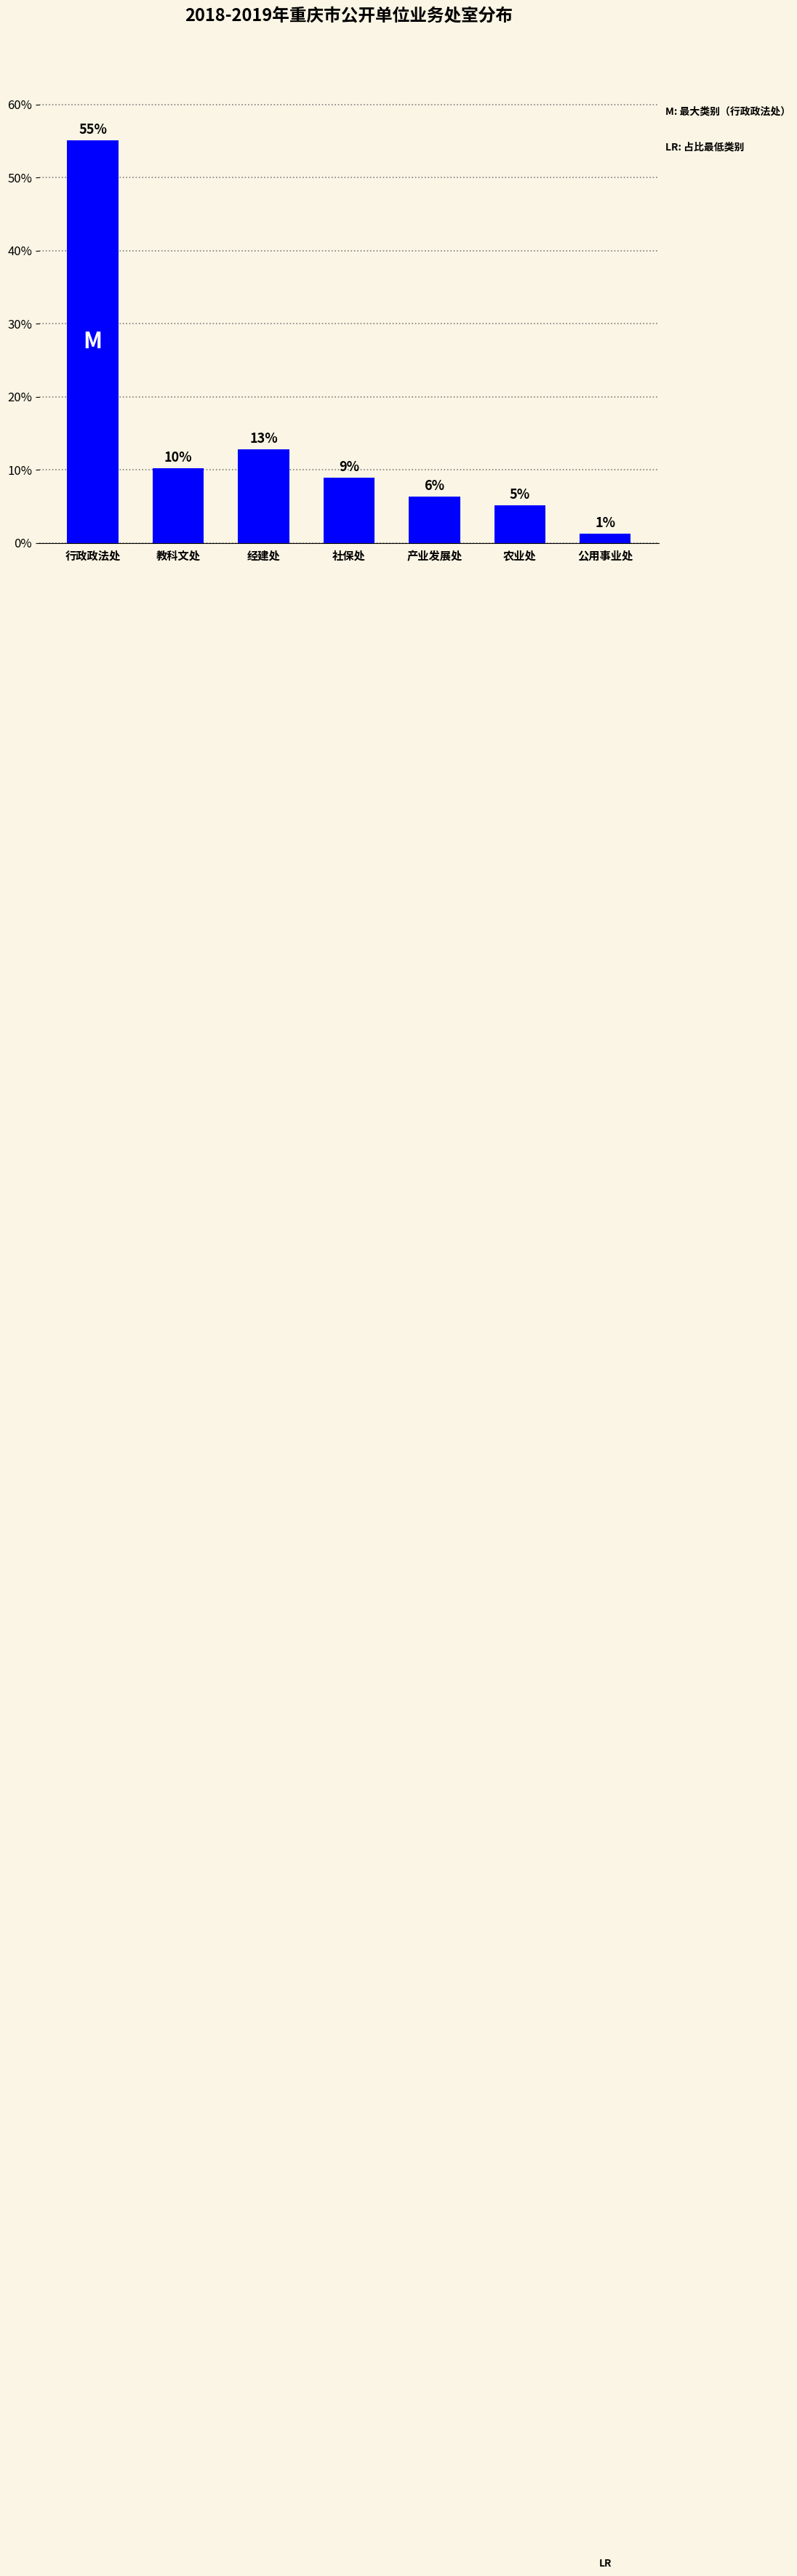

At which category does the chart reach its minimum across all series?

公用事业处